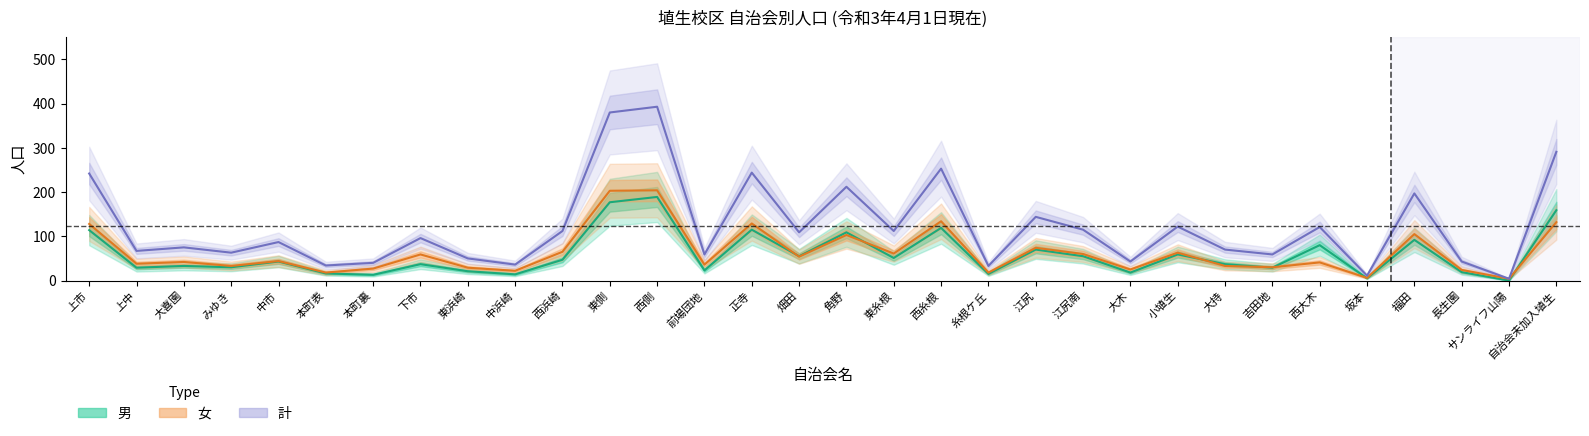

True or false: 計 has a value of 253 at 西糸根.

True